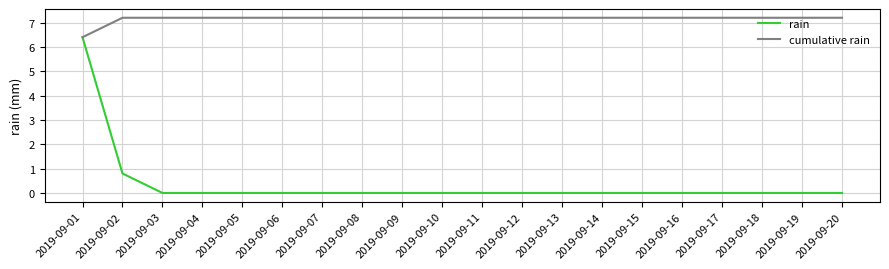

What is the greatest value displayed?

7.2